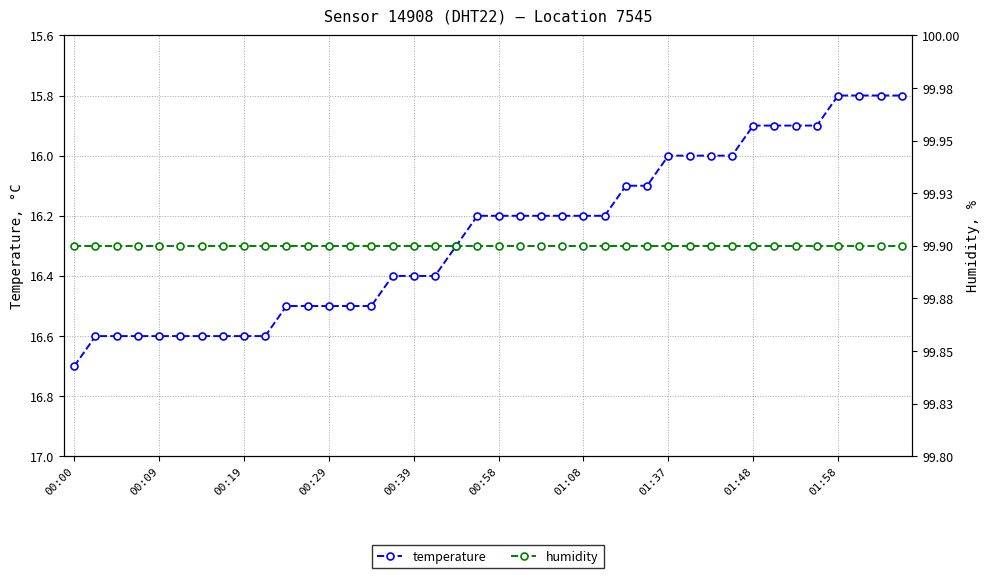

True or false: temperature and humidity intersect in this chart.

False